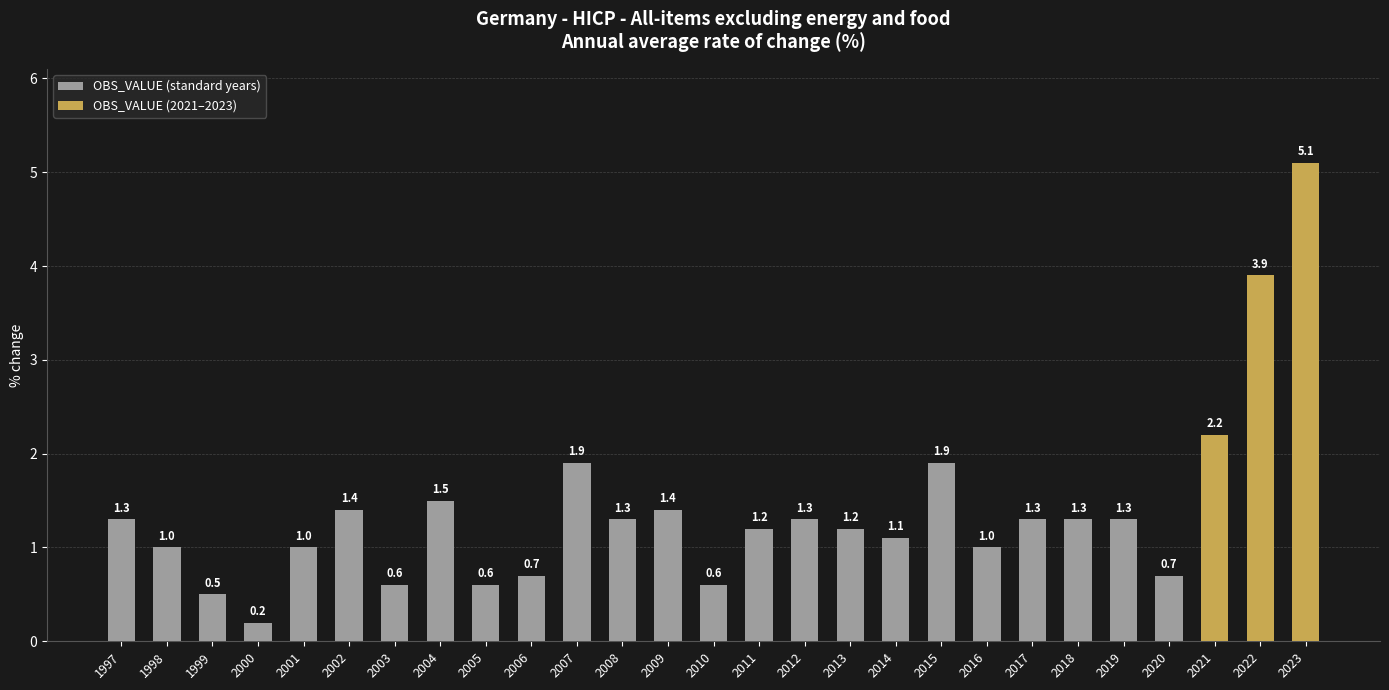

What is the value of the 20th bar from the left?

1.0